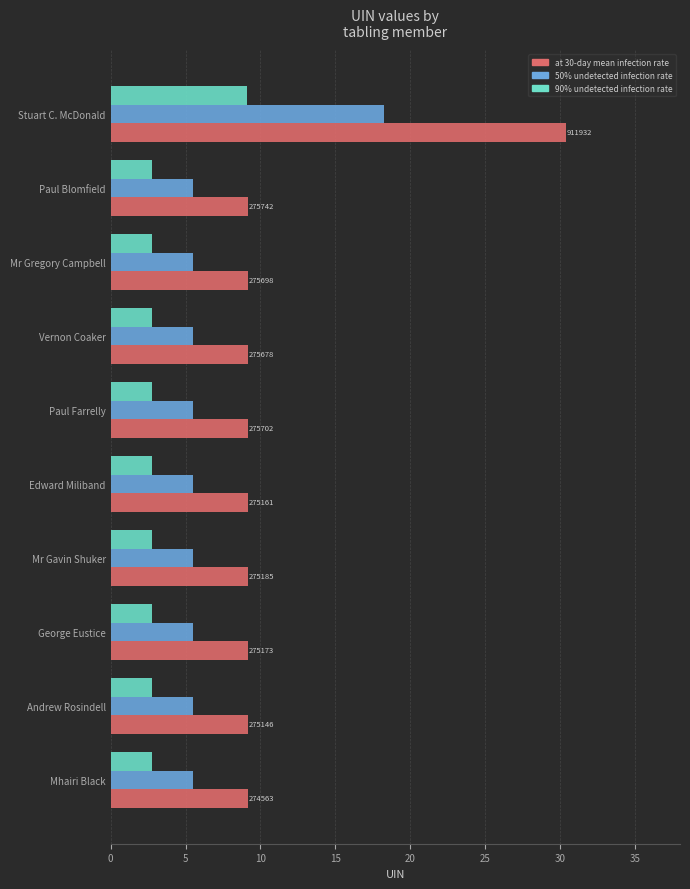

What is the spread (max minus min) of values at Paul Farrelly?

6.4